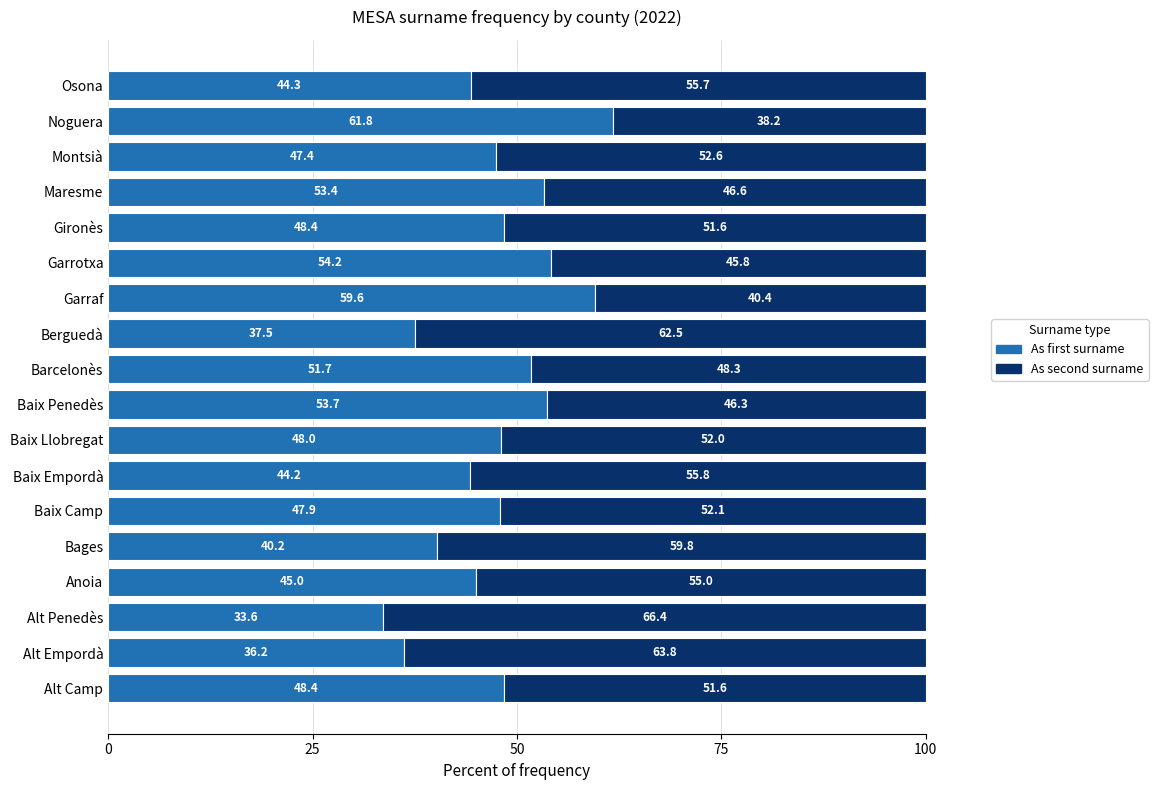

What is the total value across all series at Gironès?

100.0